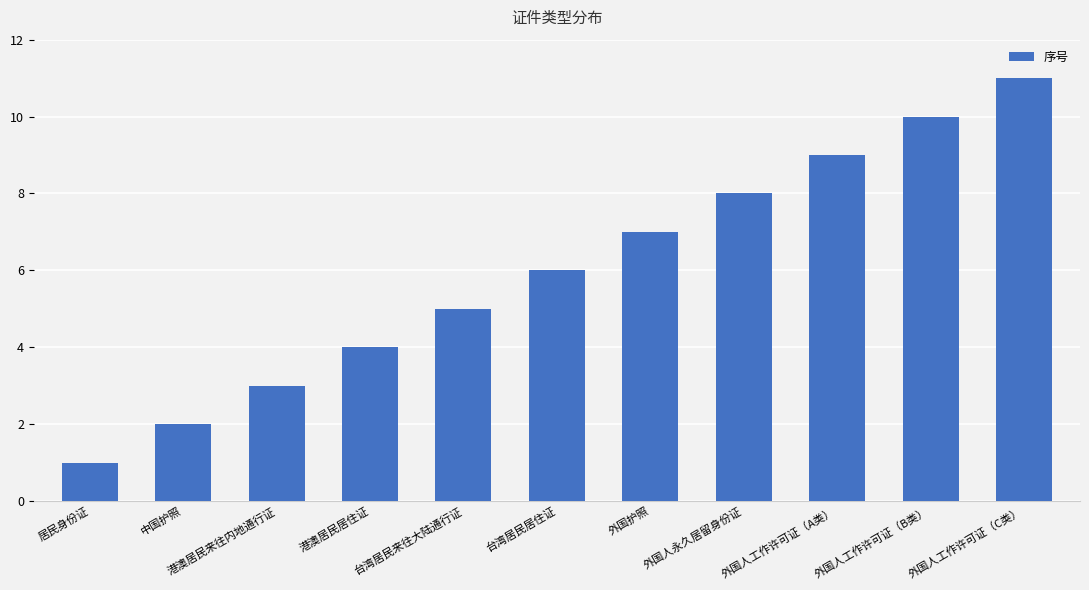

The chart shows a value of 14 at 外国人工作许可证（B类）. True or false?

False